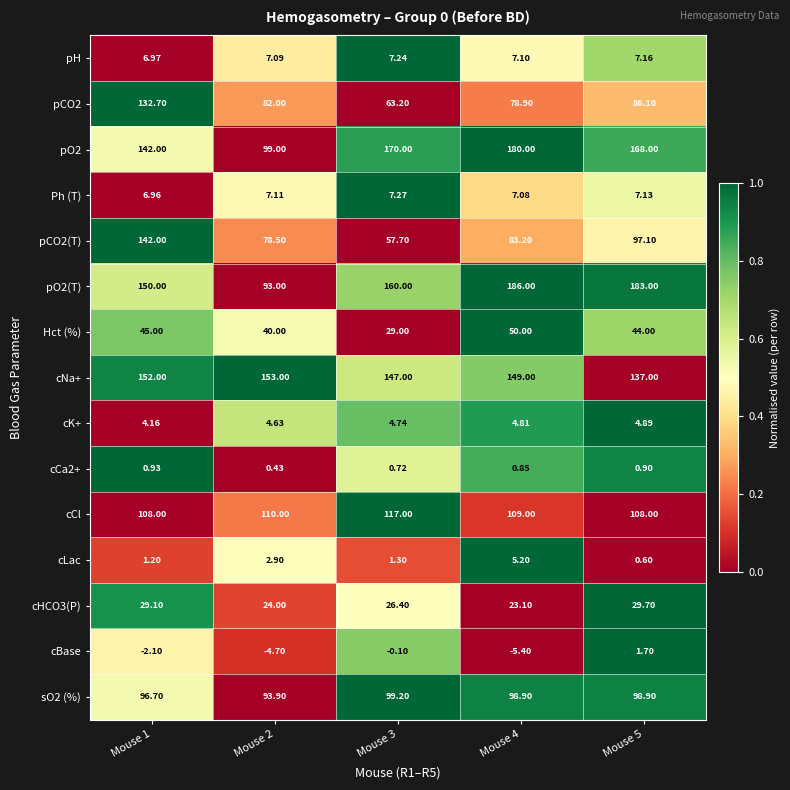

How many values in the pCO2 series are below 82?

2